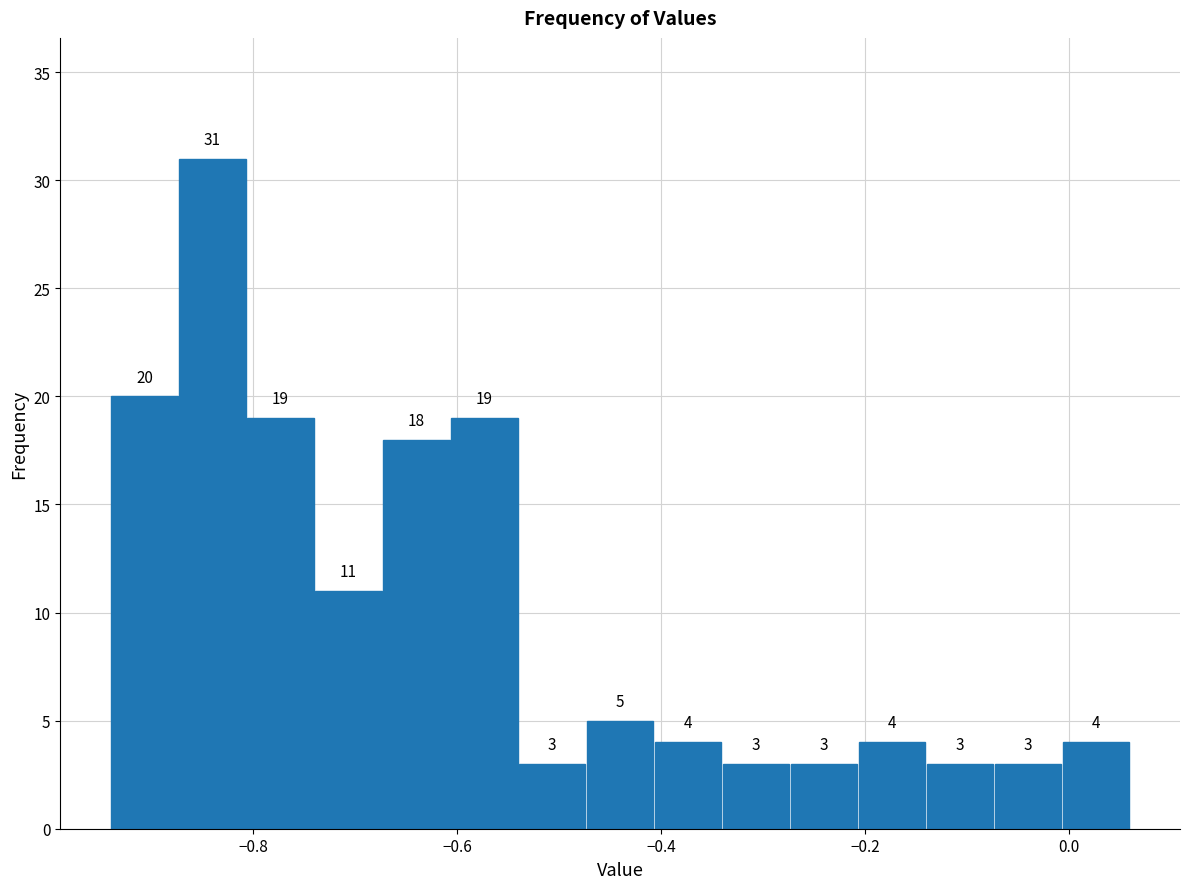

Read against the x-axis, roughly where is the centre of the tallest bar?

-0.84